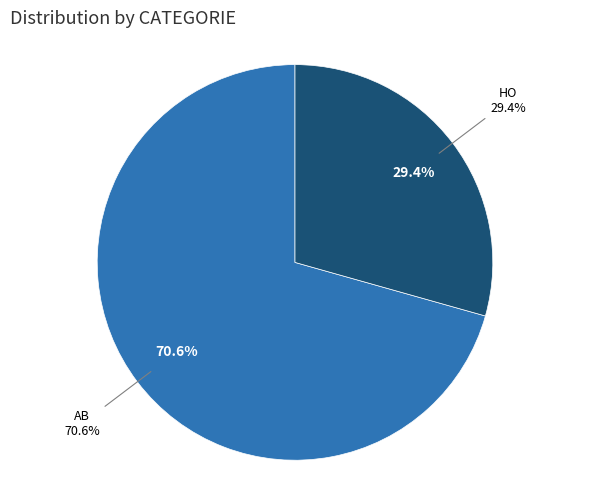

Which slice is the smallest?

HO